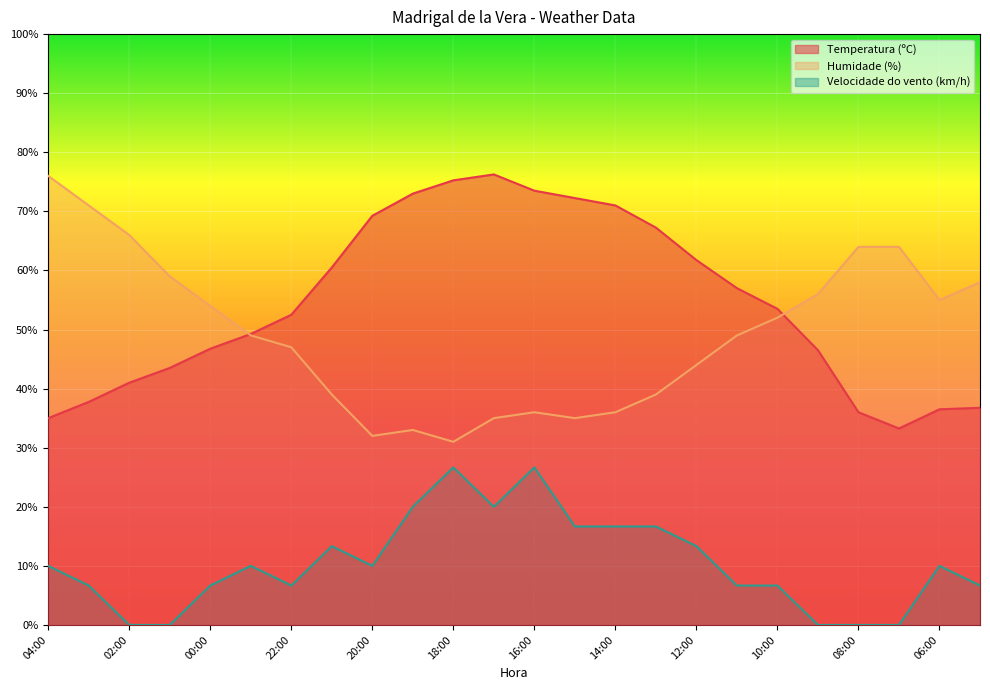

How many intersections are there between Humidade (%) and Temperatura (ºC)?

2